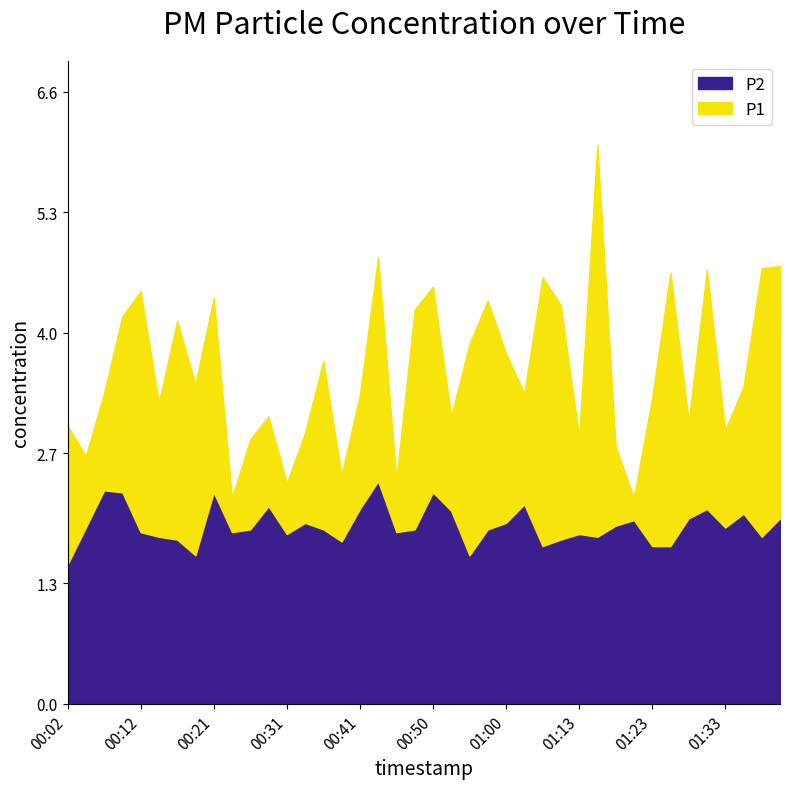

What are all the series names shown in the legend?

P2, P1